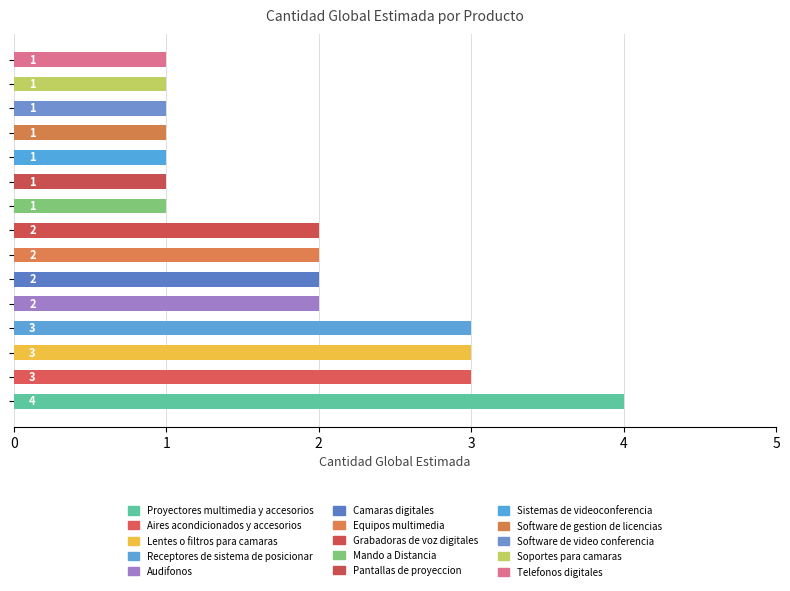

Is it true that the value at Software de video conferencia is 1?

False